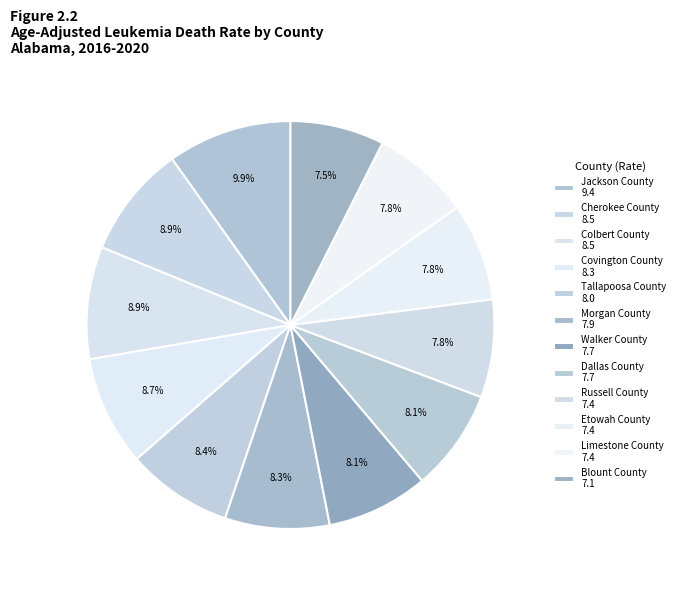

How many slices are in this pie chart?

12